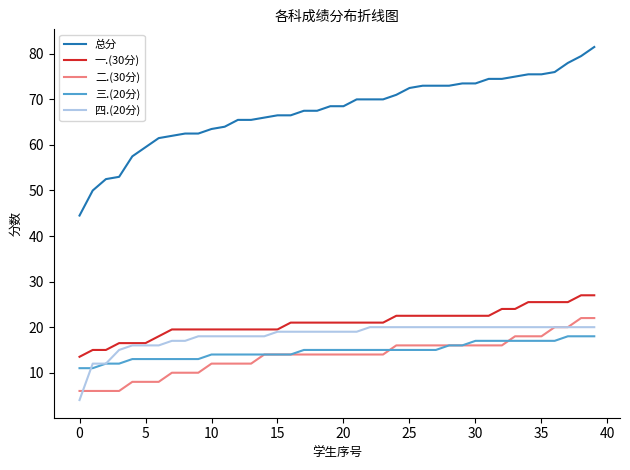

What is the minimum value shown in the chart?

4.0